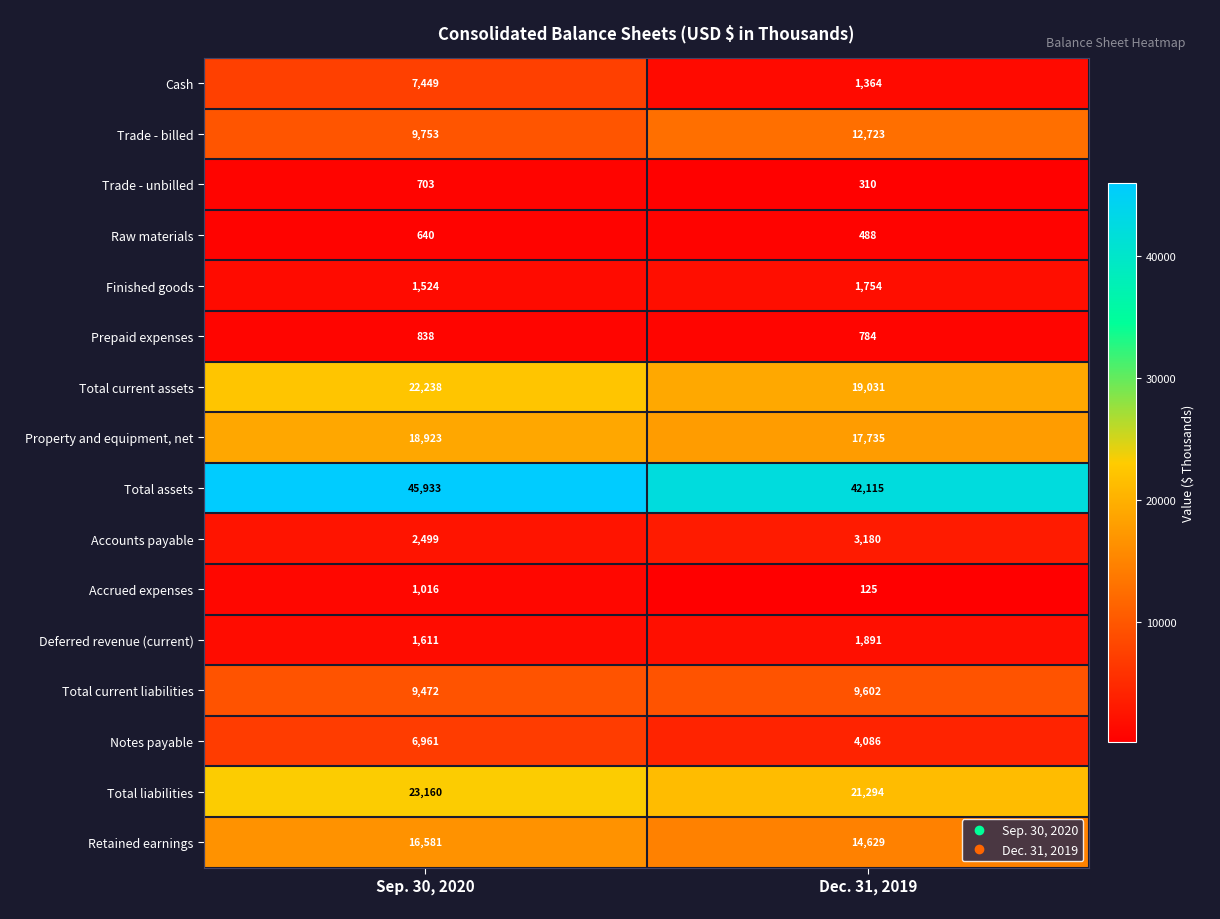

Between Sep. 30, 2020 and Dec. 31, 2019, which series saw the biggest shift?

Cash